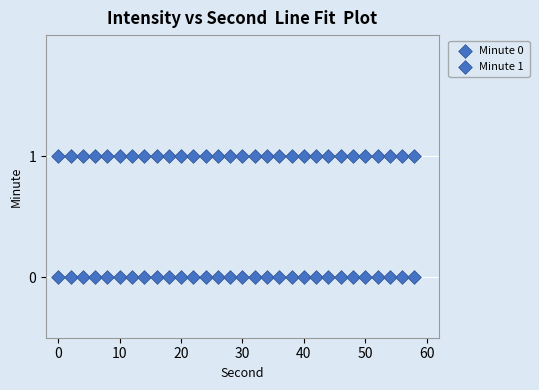

Count the number of points in this scatter plot.

60